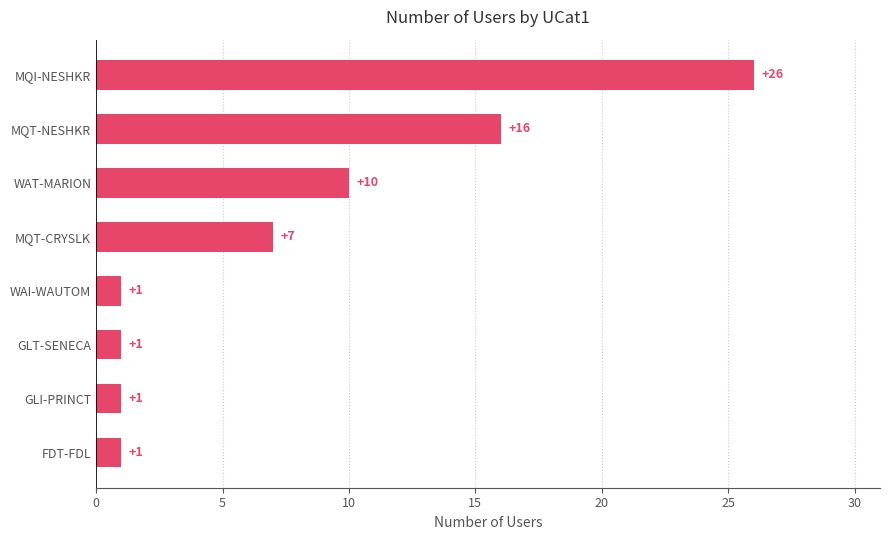

The value at GLT-SENECA is 2. True or false?

False